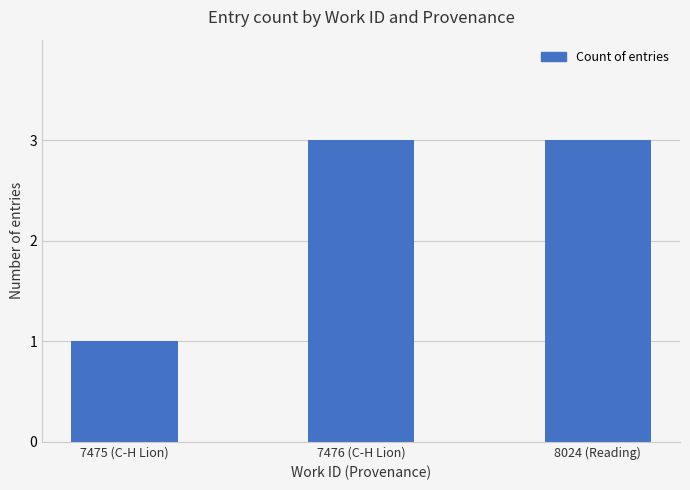

Approximately how many times larger is the value at 8024 (Reading) compared to 7476 (C-H Lion)?

1.0